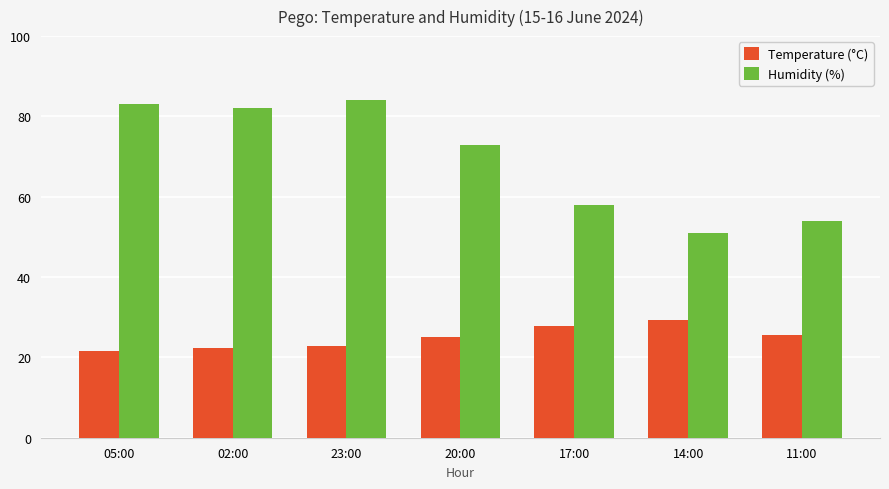

At which label does Humidity (%) reach its peak?

23:00